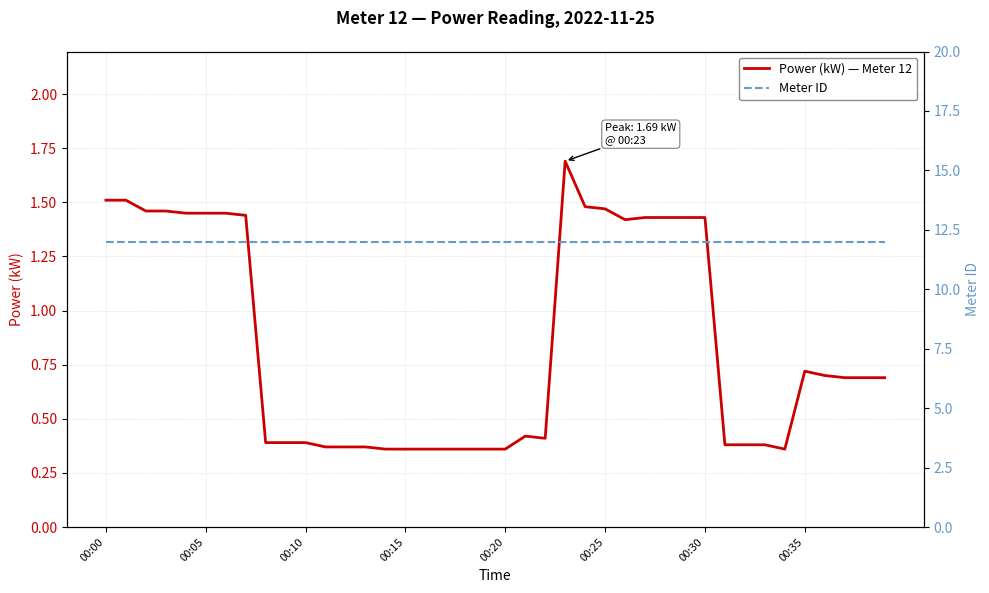

What is the total value across all series at 32?

12.4